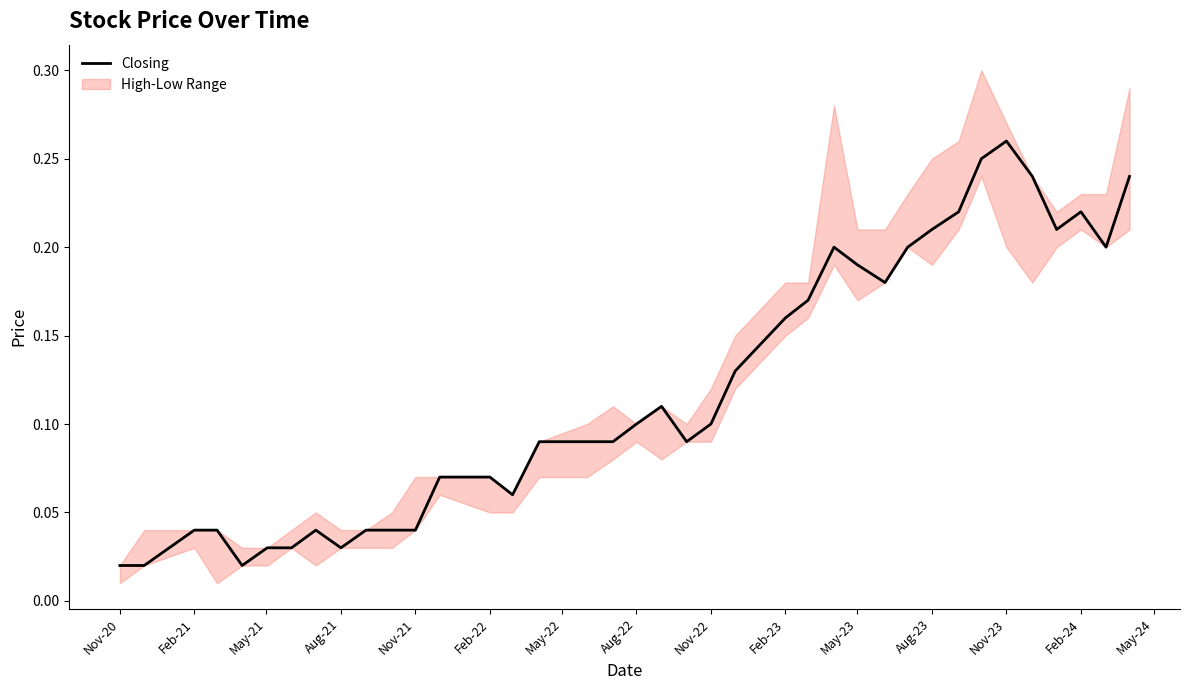

What is the difference between the maximum and minimum values?

0.2